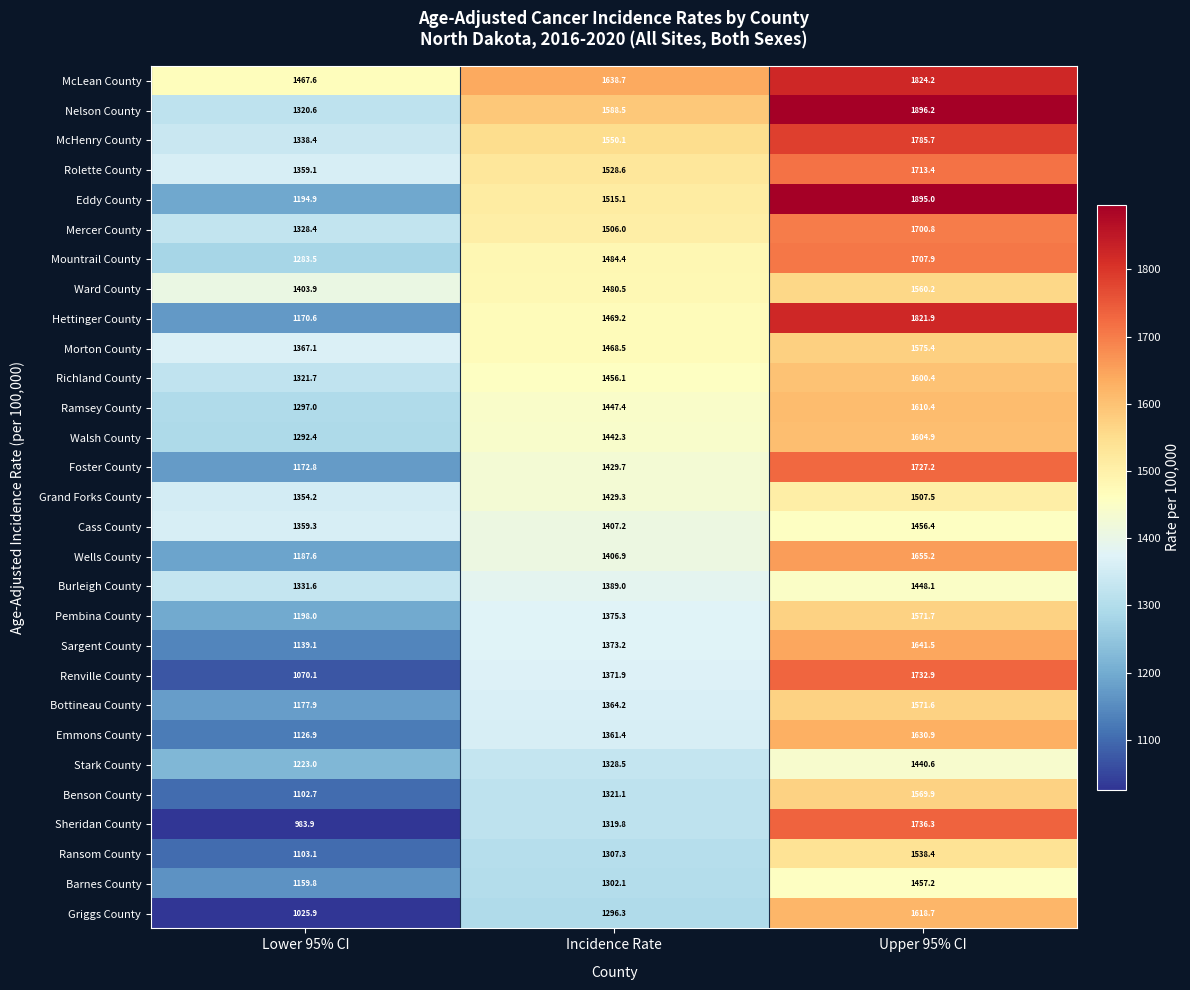

Which series has the largest range (max minus min)?

Sheridan County